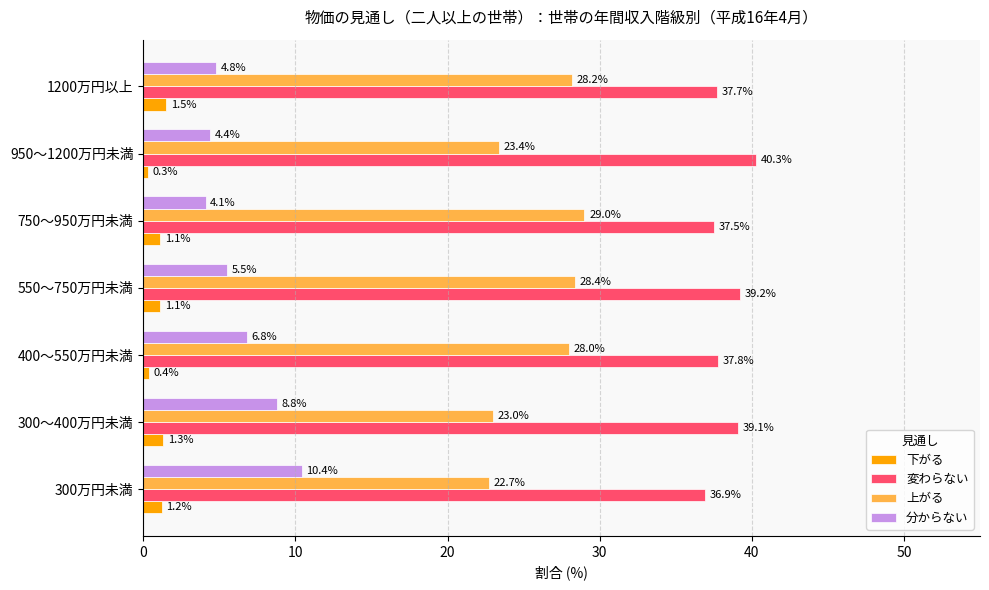

What is the difference between the 分からない values at 300万円未満 and 1200万円以上?

5.6